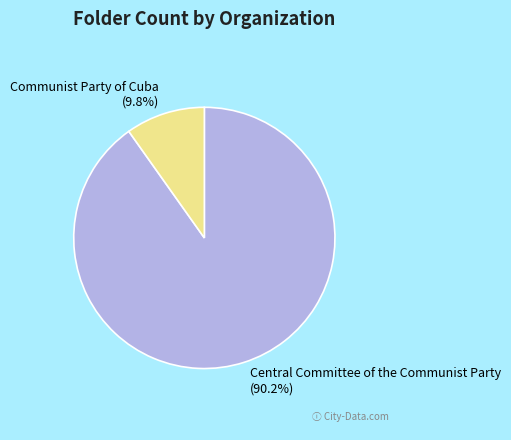

Between Communist Party of Cuba and Central Committee of the Communist Party, which is larger?

Central Committee of the Communist Party